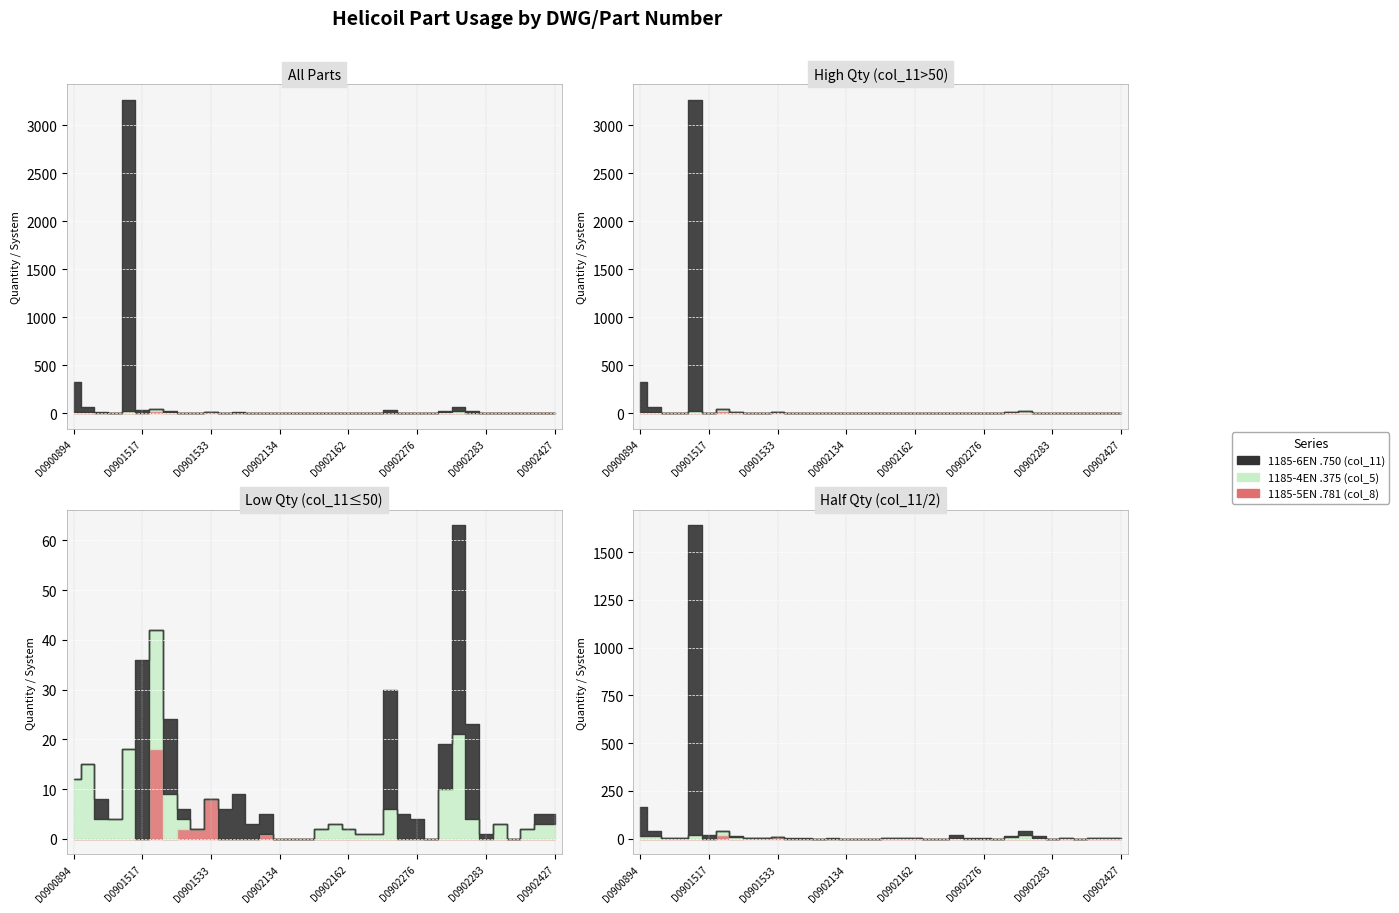

What are all the series names shown in the legend?

1185-6EN .750 (col_11), 1185-4EN .375 (col_5), 1185-5EN .781 (col_8)